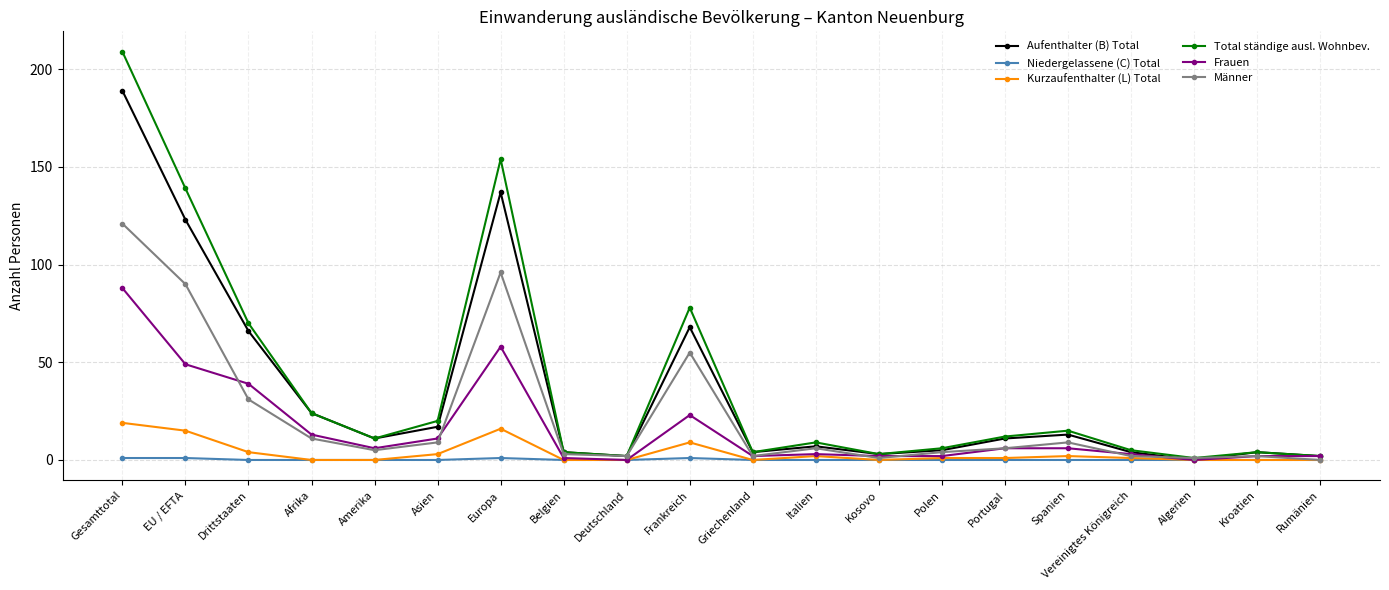

Which series has the widest spread of values?

Total ständige ausl. Wohnbev.